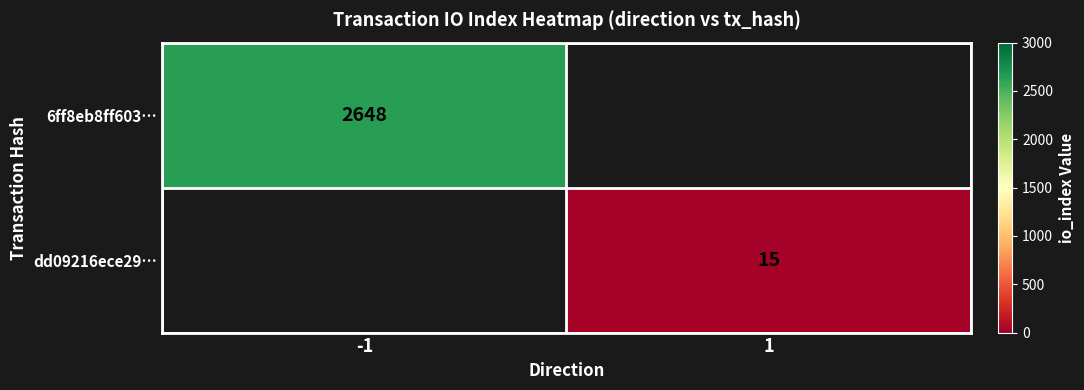

The dd09216ece29… series shows 15 at 1. True or false?

True